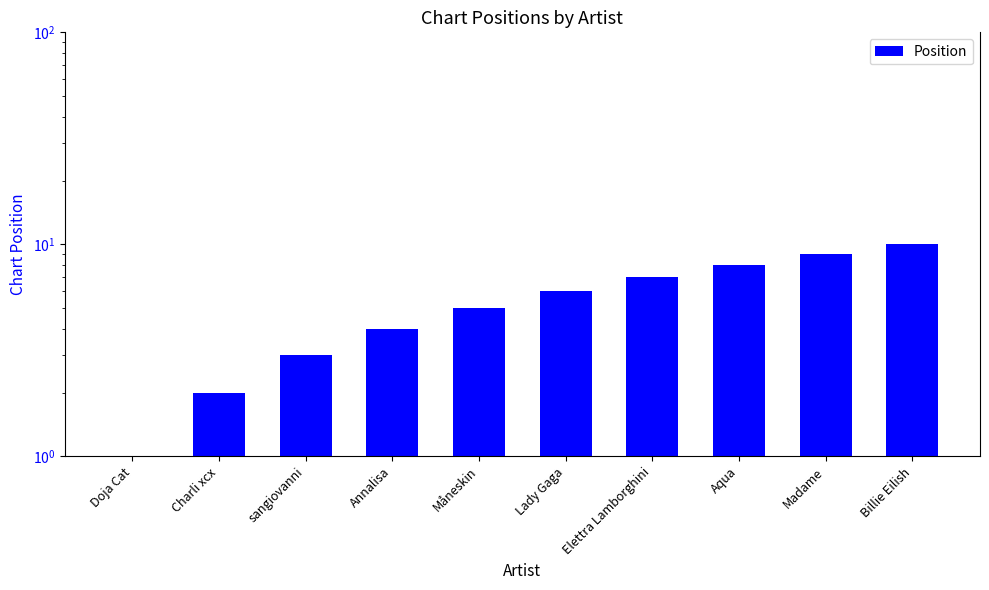

Reading left to right, transcribe all the data shown in this chart.

1	2	3	4	5	6	7	8	9	10